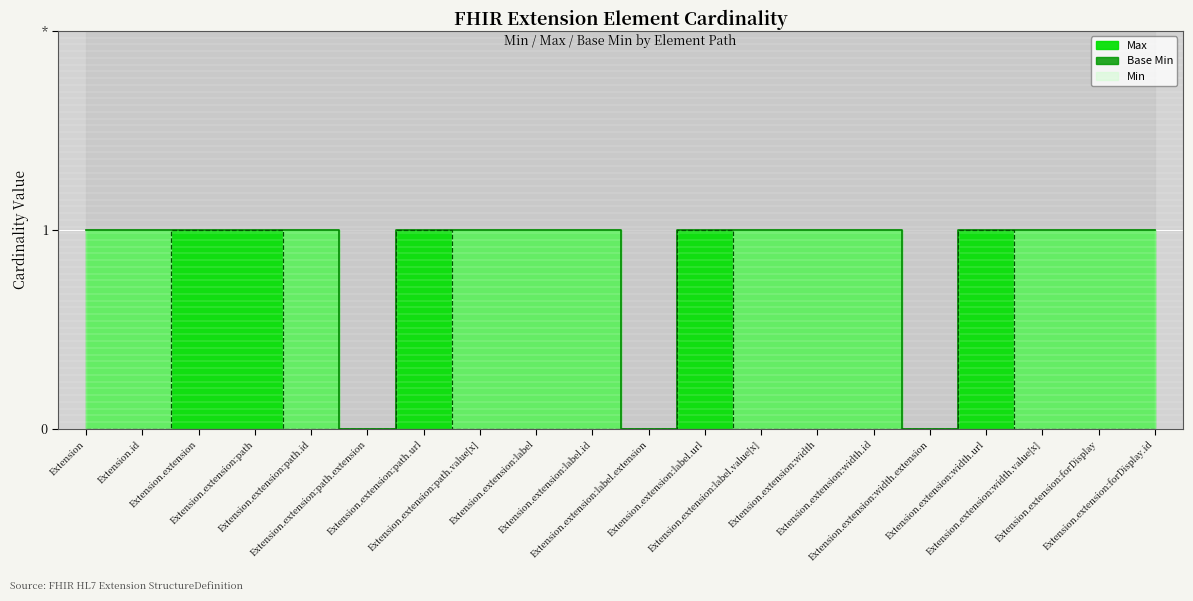

What is the average value of the Max series?

1